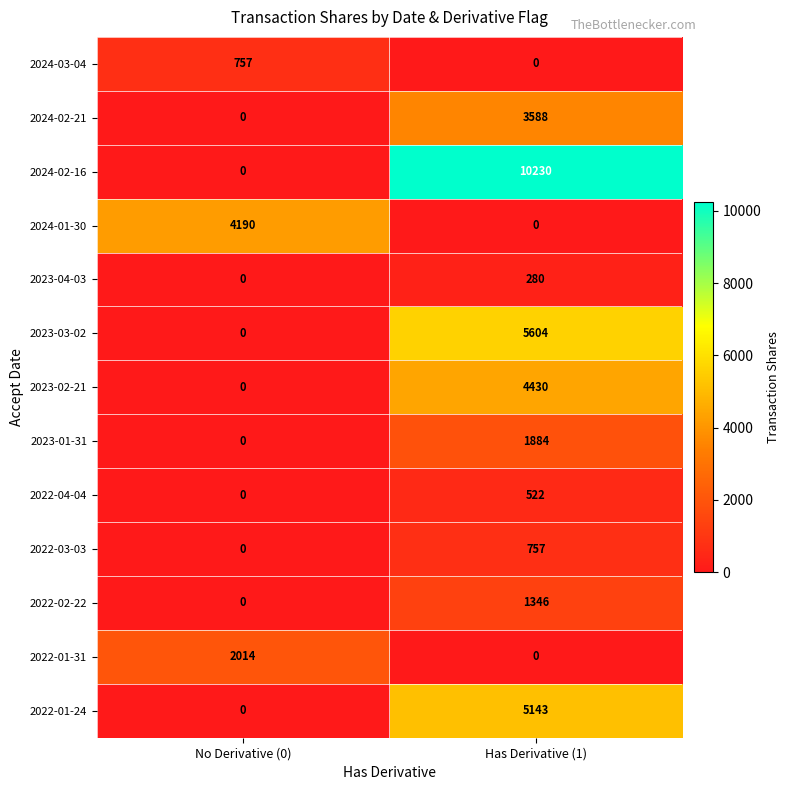

Reading right to left, extract all data points from this chart.

2024-03-04: 0	757
2024-02-21: 3588	0
2024-02-16: 10230	0
2024-01-30: 0	4190
2023-04-03: 280	0
2023-03-02: 5604	0
2023-02-21: 4430	0
2023-01-31: 1884	0
2022-04-04: 522	0
2022-03-03: 757	0
2022-02-22: 1346	0
2022-01-31: 0	2014
2022-01-24: 5143	0